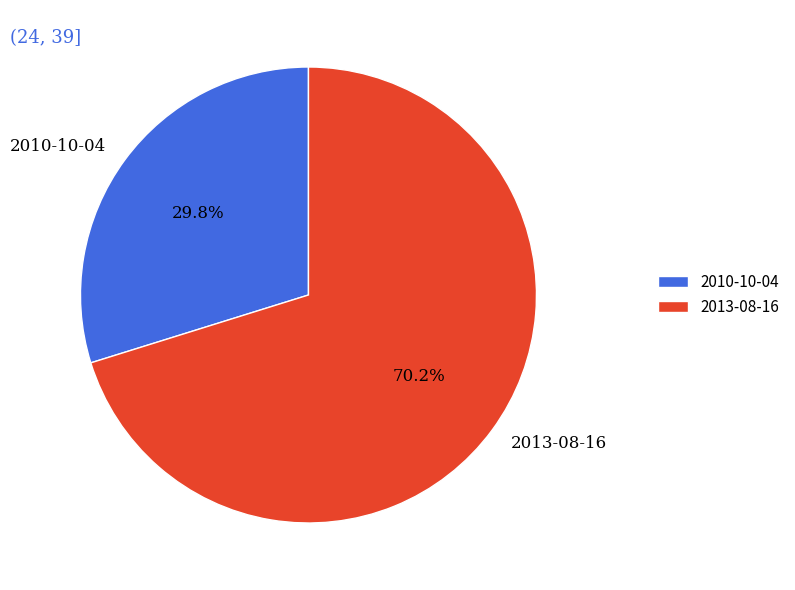

Which slice is the smallest?

2010-10-04